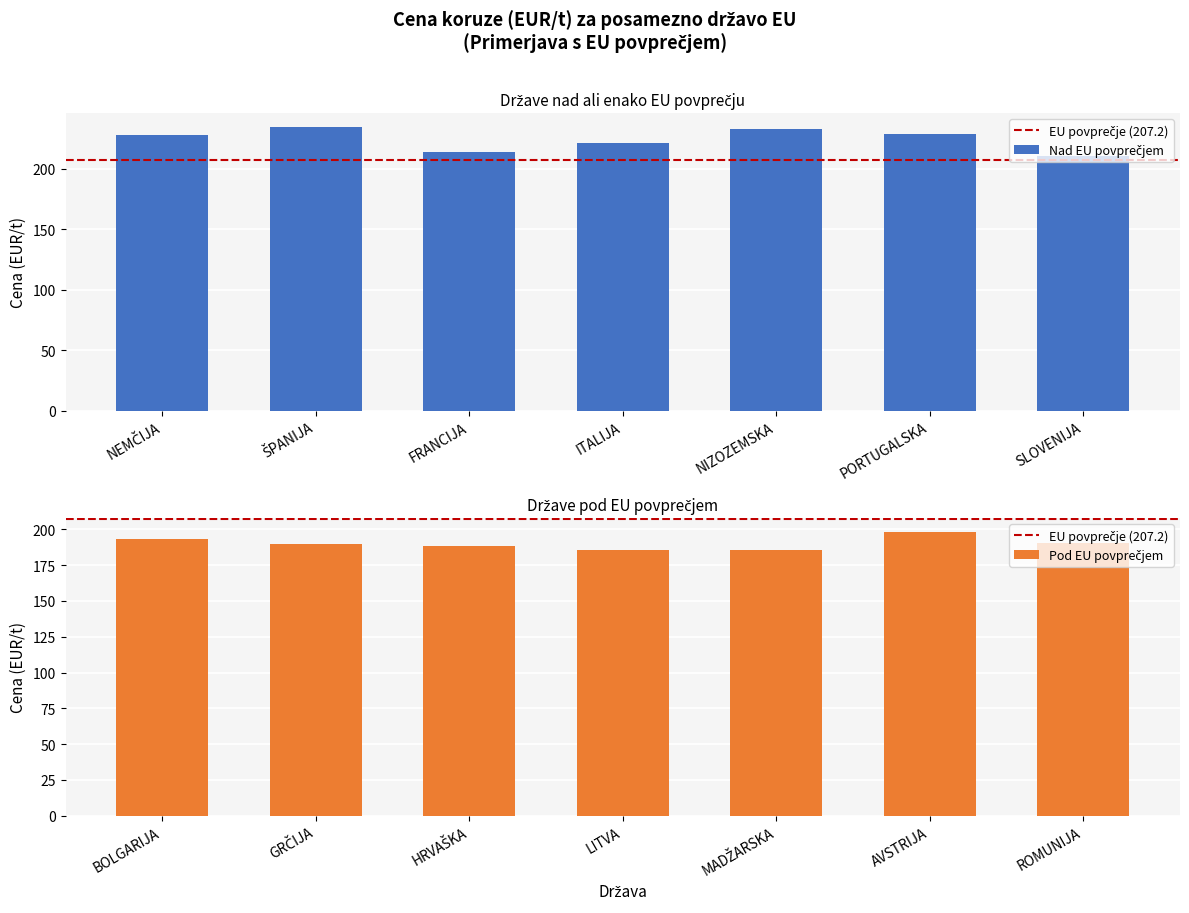

At which label is the value closest to 209?

SLOVENIJA